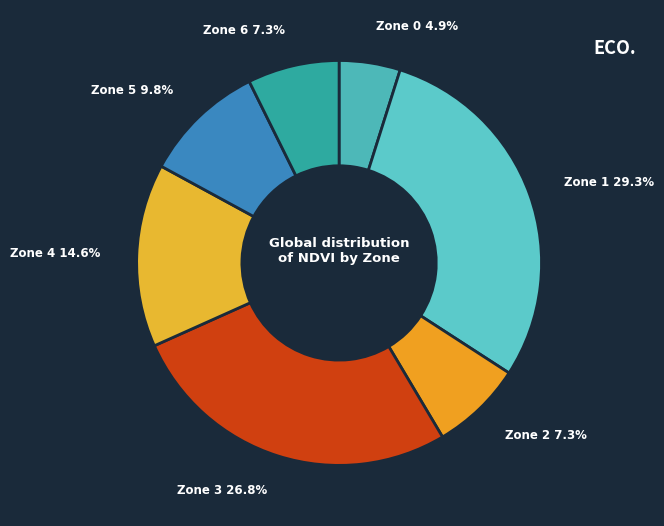

True or false: Zone 1 accounts for 35% of the total.

False